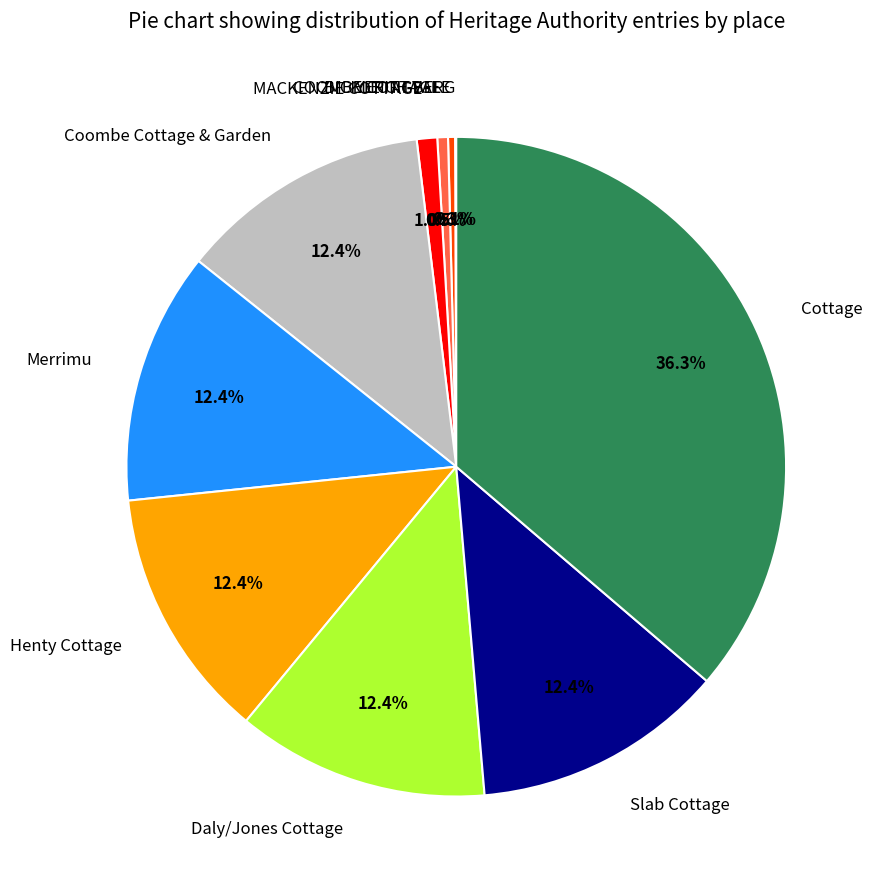

Does Daly/Jones Cottage account for over 50% of the chart?

No